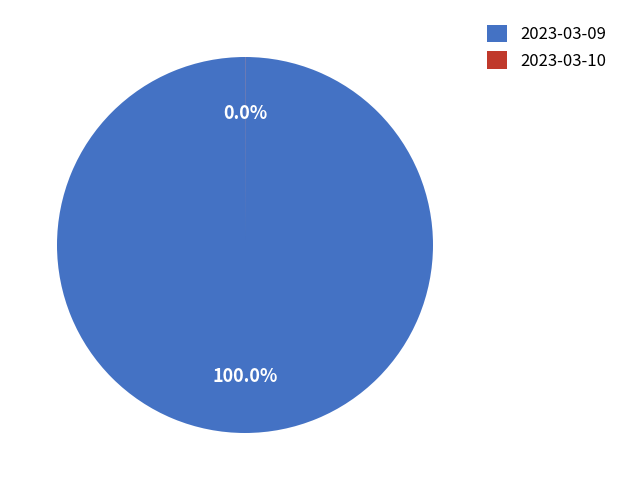

Which category has the biggest portion of the pie?

2023-03-09